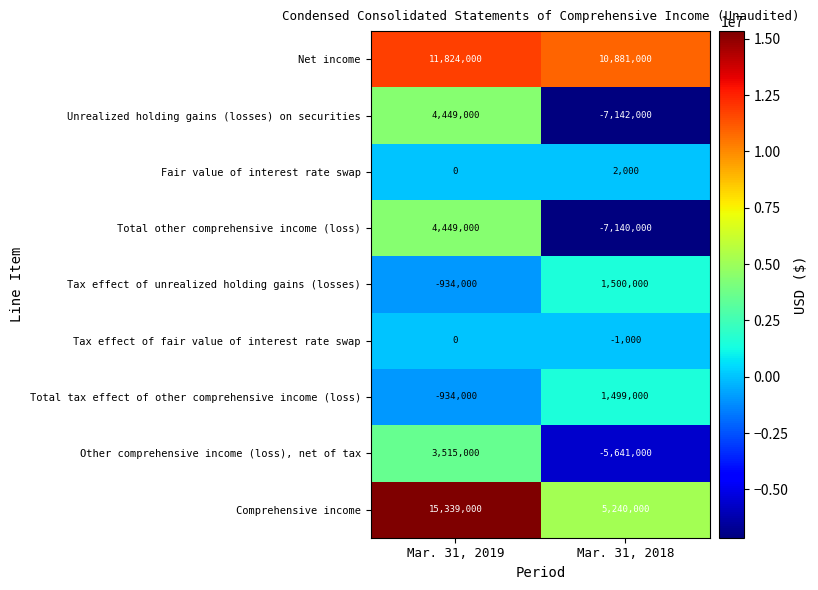

At which label is Total other comprehensive income (loss) closest to -1345500?

Mar. 31, 2019